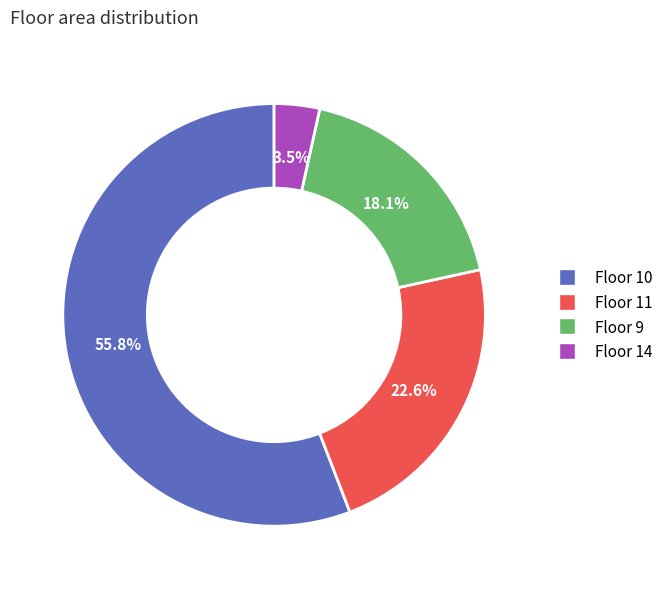

Is there any slice that represents more than half of the pie?

Yes